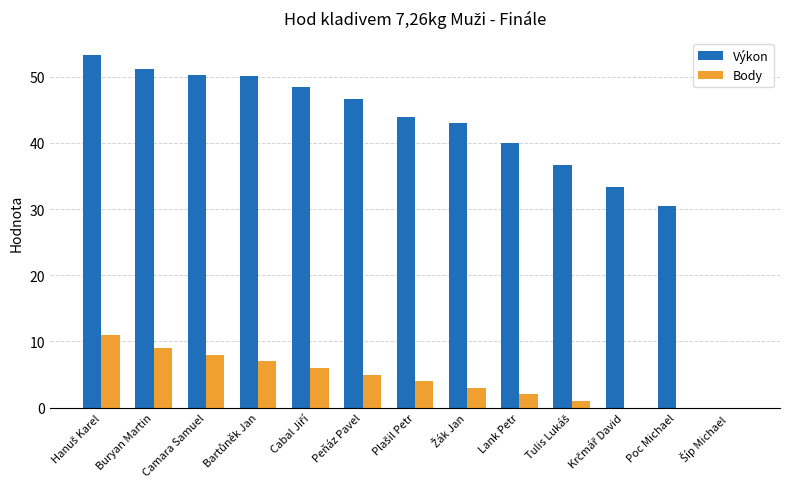

What is the maximum value for Body?

11.0